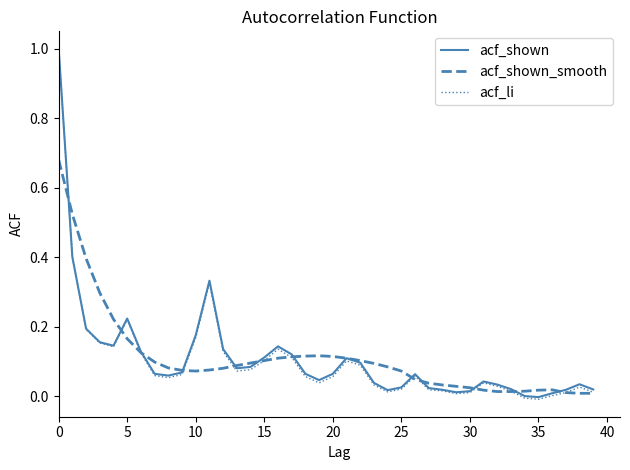

Rank the series by their average value, from lowest to highest.

acf_li, acf_shown, acf_shown_smooth